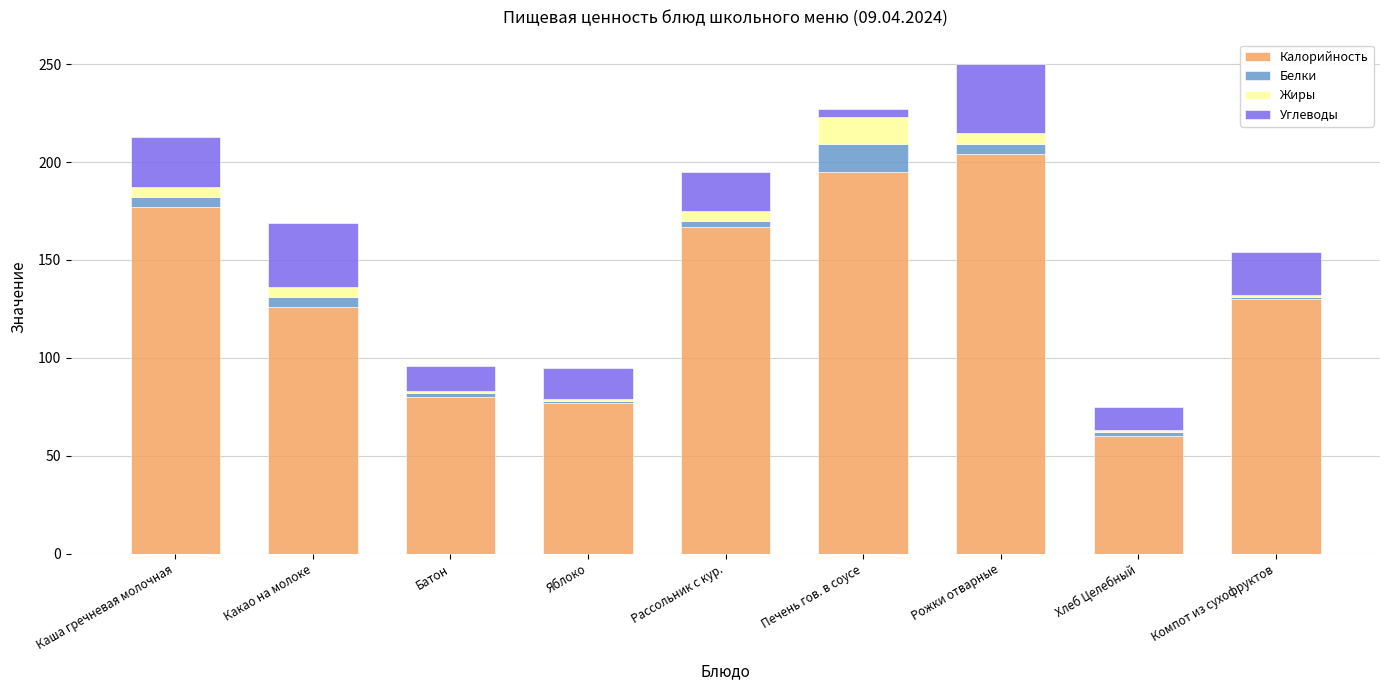

How many data points does each series have?

9